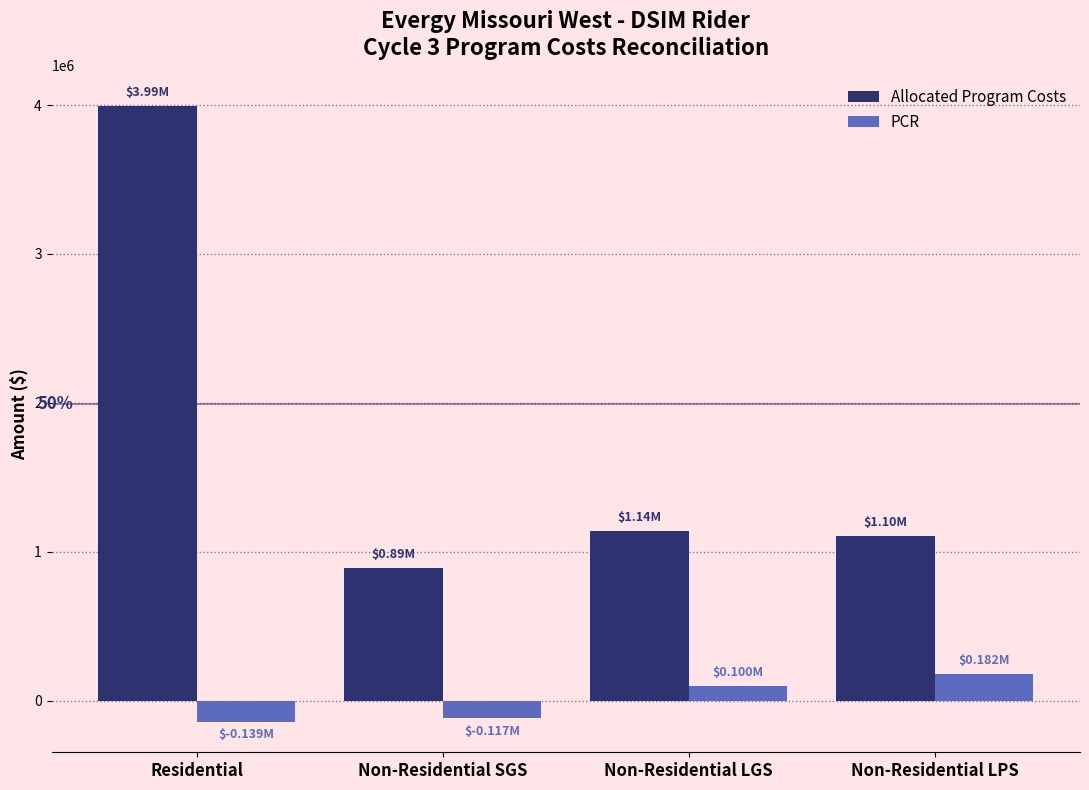

At Non-Residential LPS, list the series in order from smallest to largest.

PCR, Allocated Program Costs